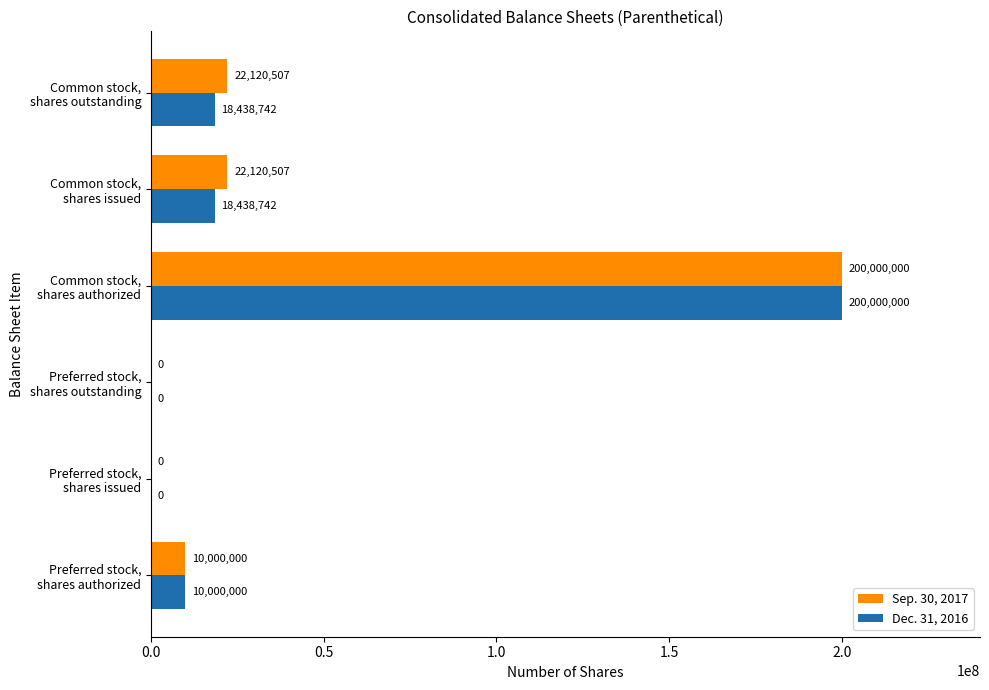

Which series has the largest total across all categories?

Sep. 30, 2017